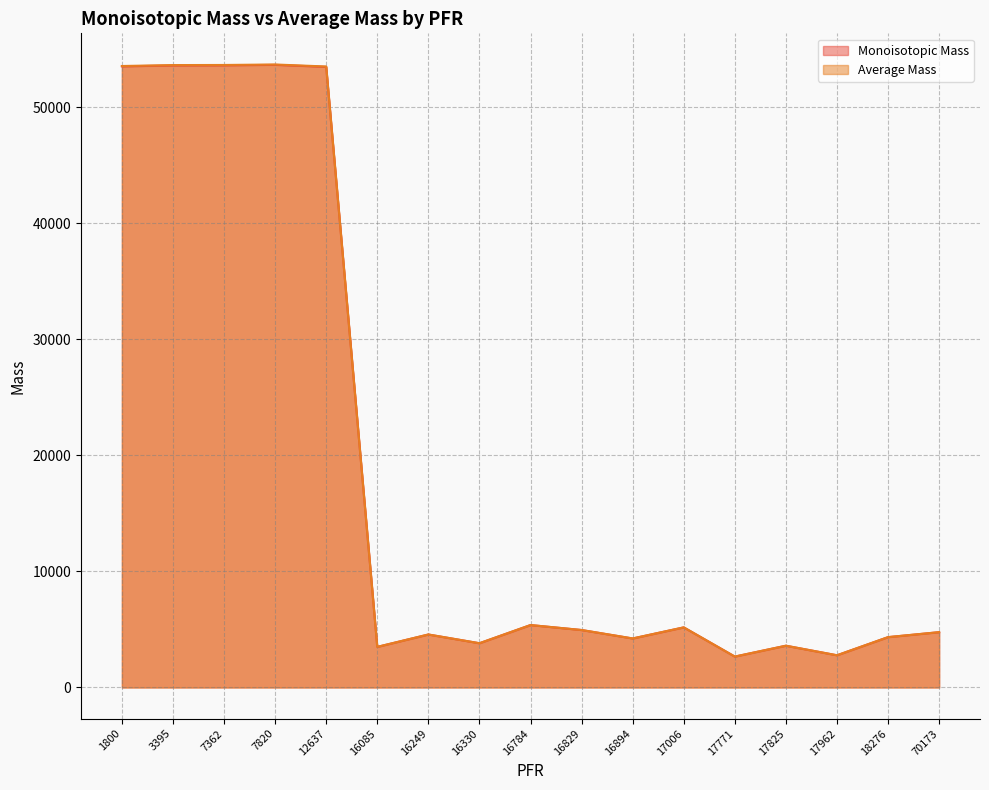

Between 7362 and 16249, which is larger?

7362